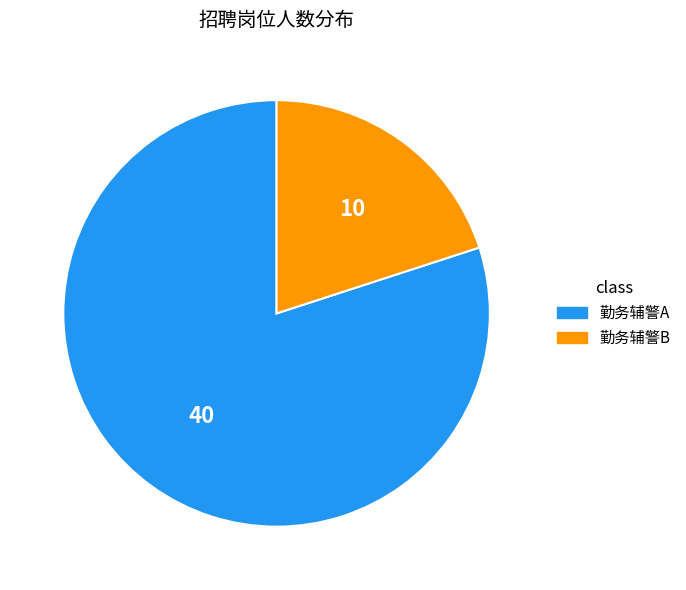

Is it true that 勤务辅警B is 28% of the pie?

False